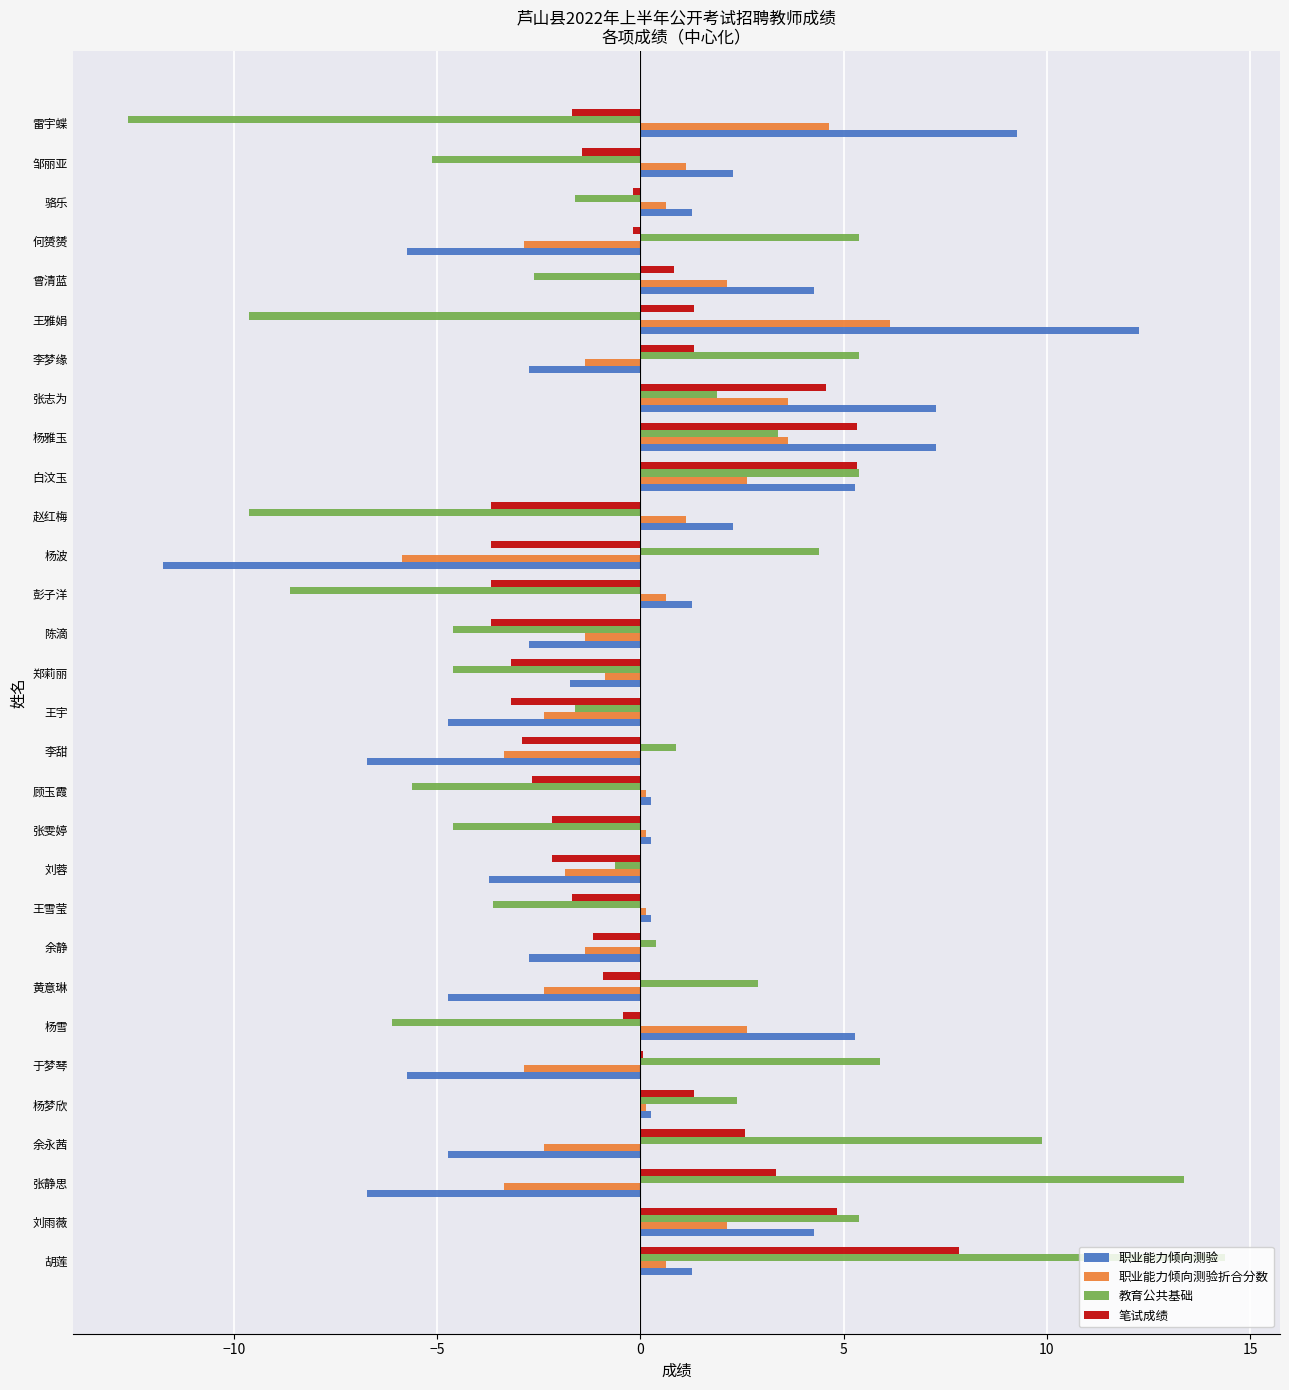

What are all the series names shown in the legend?

职业能力倾向测验, 职业能力倾向测验折合分数, 教育公共基础, 笔试成绩